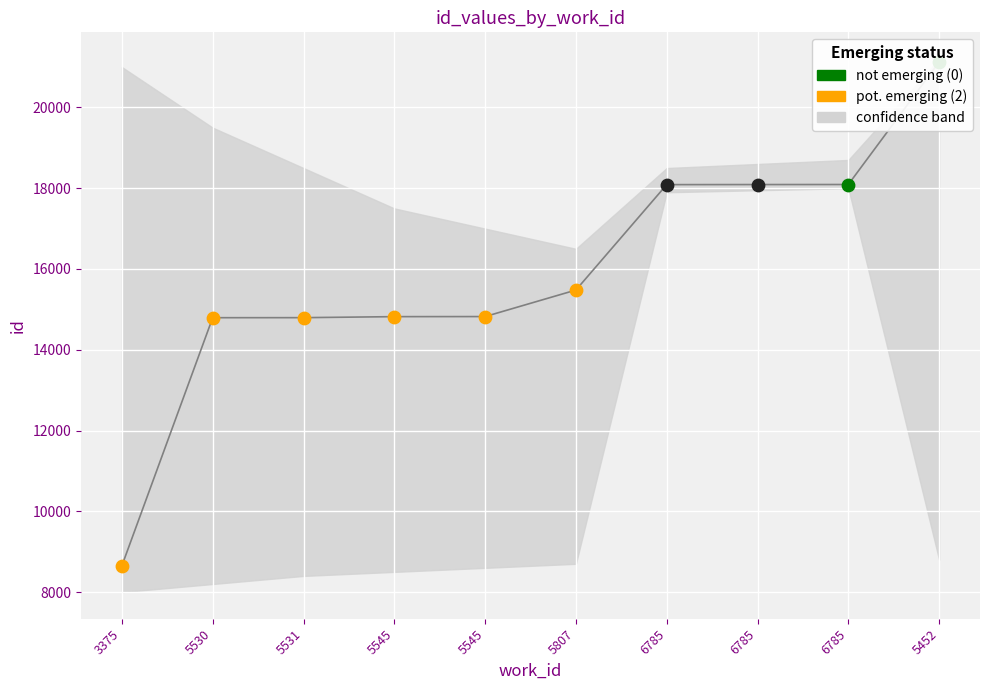

Between 6785 and 5545, which is larger?

6785